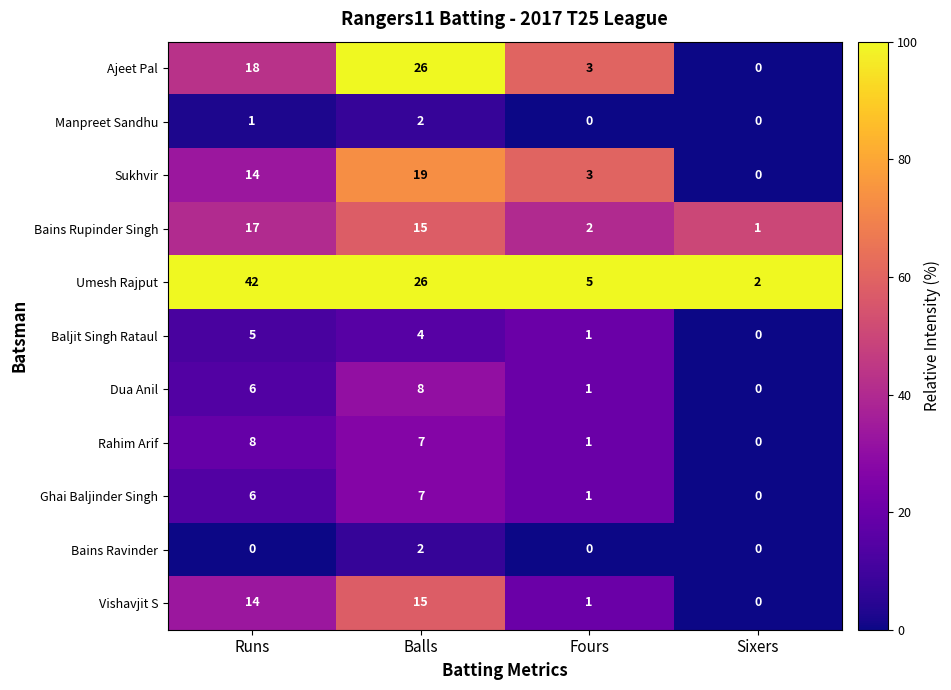

What is the spread (max minus min) of values at Sixers?

2